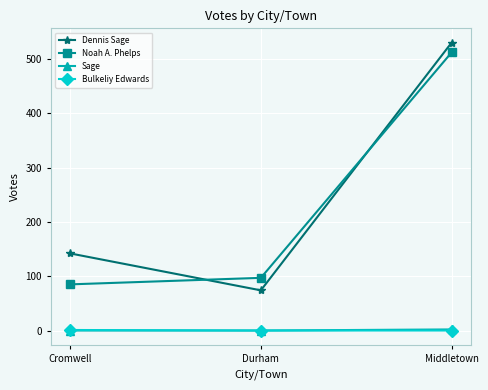

What is the total value across all series at Middletown?

1044